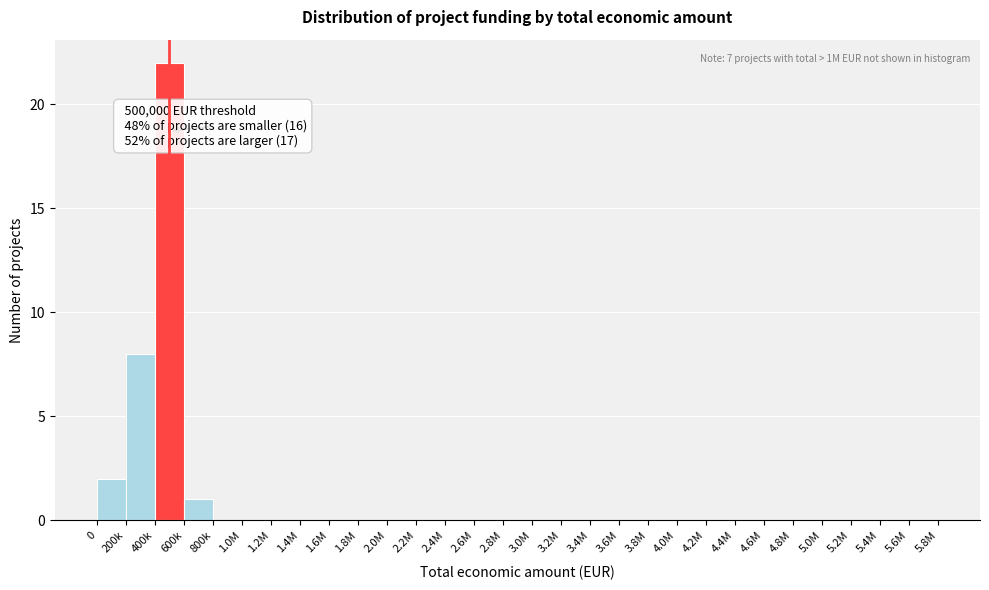

Reading left to right, transcribe all the data shown in this chart.

0=2	200k=8	400k=22	600k=1	800k=0	1.0M=0	1.2M=0	1.4M=0	1.6M=0	1.8M=0	2.0M=0	2.2M=0	2.4M=0	2.6M=0	2.8M=0	3.0M=0	3.2M=0	3.4M=0	3.6M=0	3.8M=0	4.0M=0	4.2M=0	4.4M=0	4.6M=0	4.8M=0	5.0M=0	5.2M=0	5.4M=0	5.6M=0